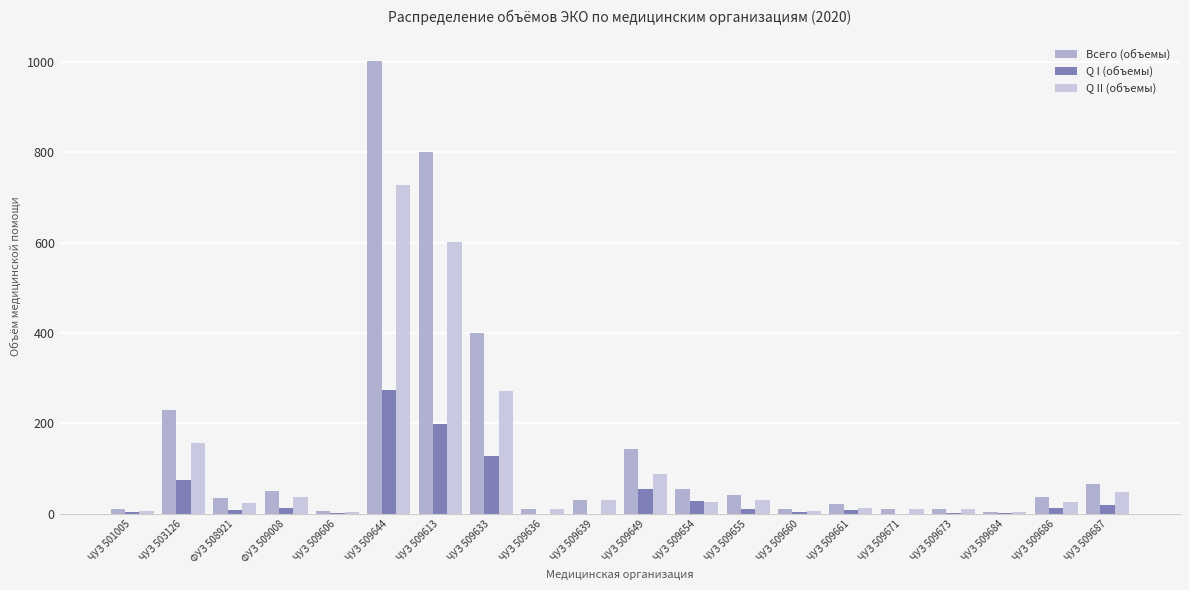

The Всего (объемы) series shows 143 at ЧУЗ 509649. True or false?

True